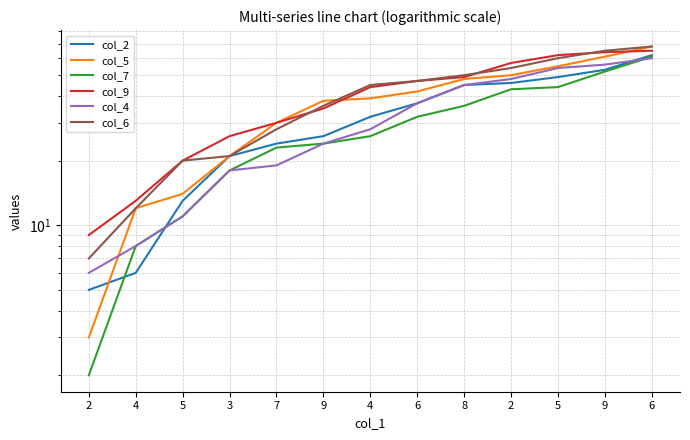

Reading left to right, transcribe all the data shown in this chart.

col_2: 5	6	13	21	24	26	32	37	45	46	49	53	62
col_5: 3	12	14	21	30	38	39	42	48	50	55	61	68
col_7: 2	8	11	18	23	24	26	32	36	43	44	52	61
col_9: 9	13	20	26	30	35	44	47	49	57	62	64	65
col_4: 6	8	11	18	19	24	28	37	45	48	54	56	60
col_6: 7	12	20	21	28	36	45	47	50	54	60	65	68